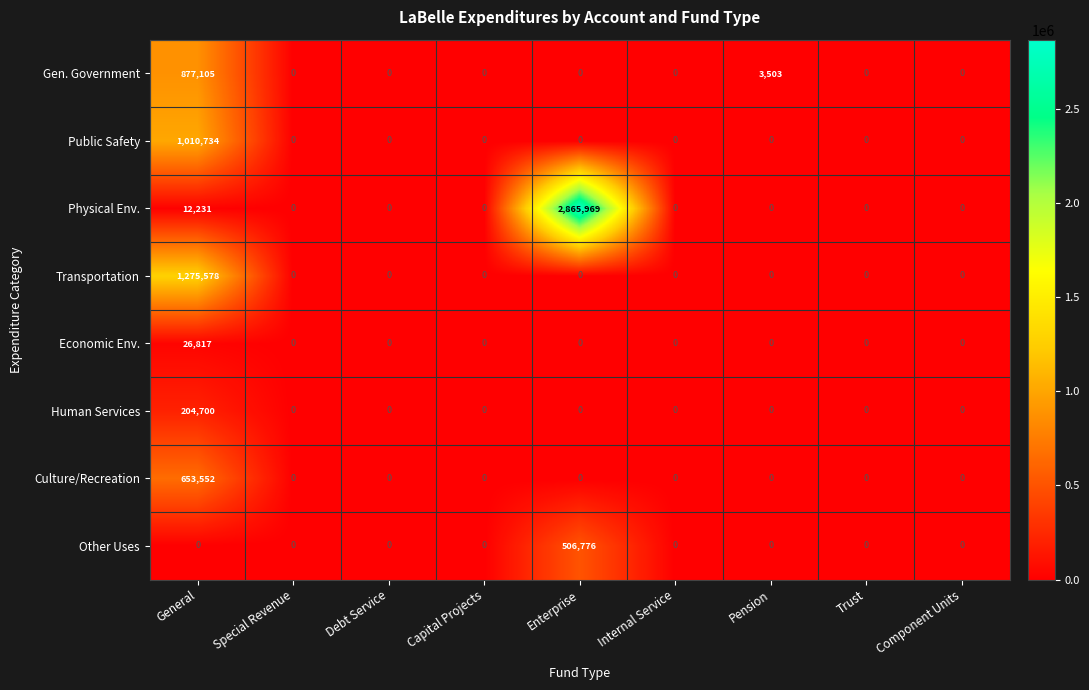

What is the maximum value shown in the chart?

2865969